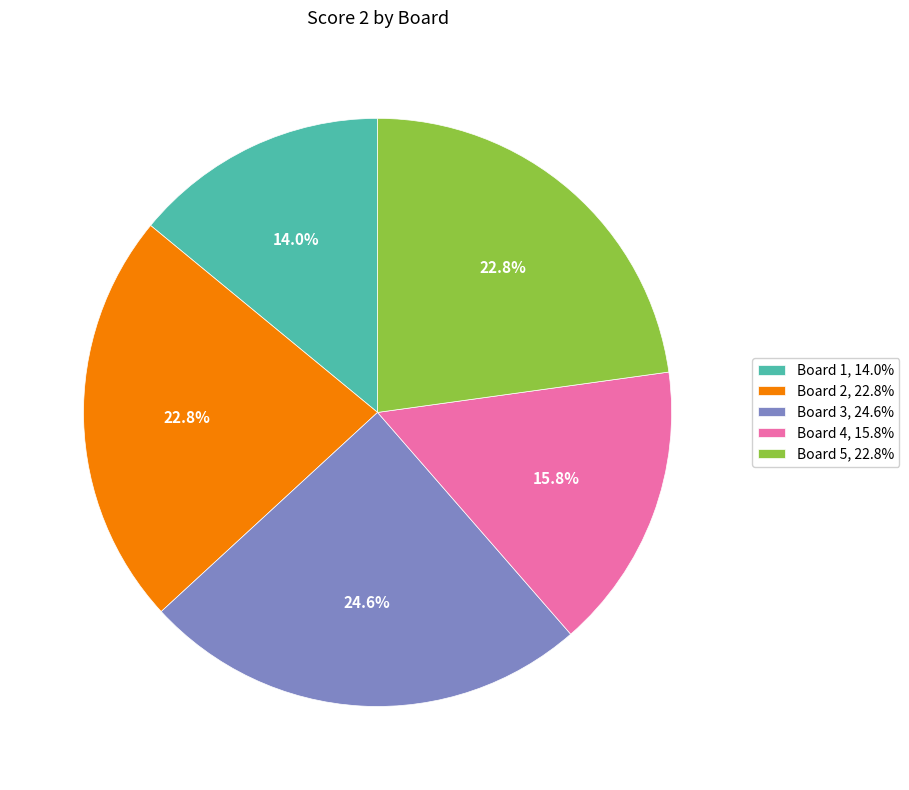

Is there any slice that represents more than half of the pie?

No